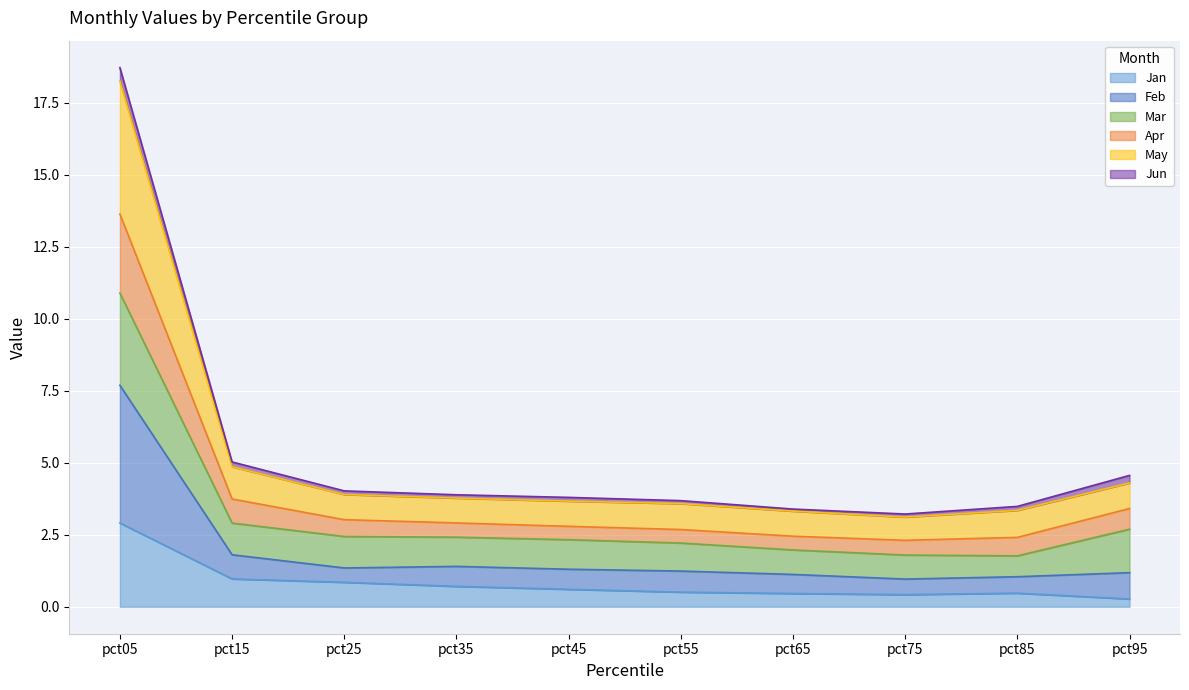

At which label does Jan reach its peak?

pct05